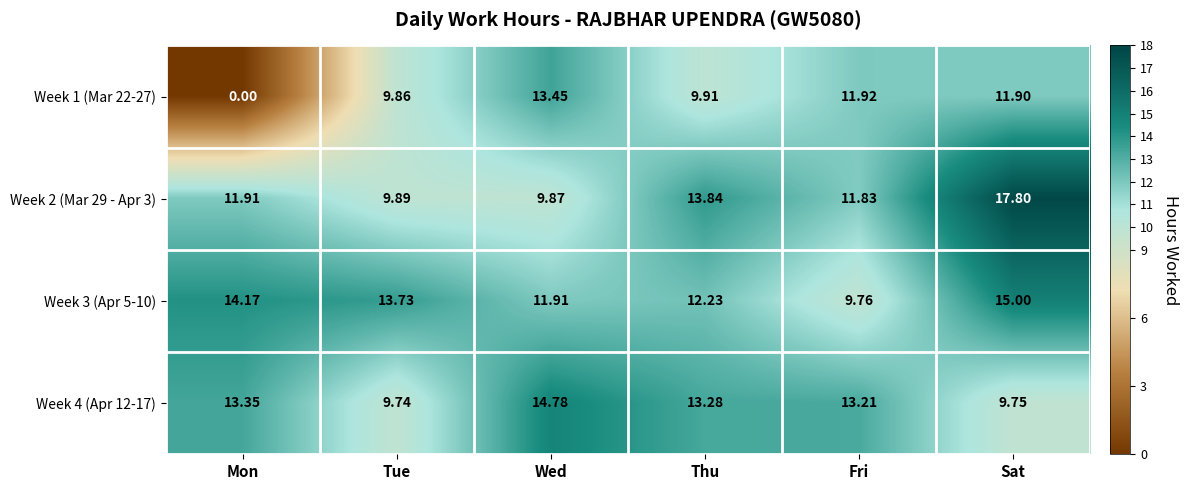

At which label does Week 3 (Apr 5-10) reach its minimum?

Fri